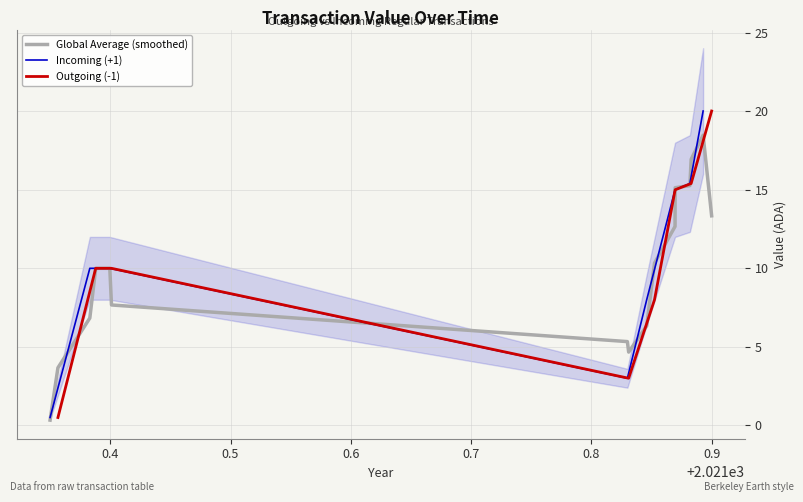

What is the highest value of the Global Average (smoothed) series?

18.5